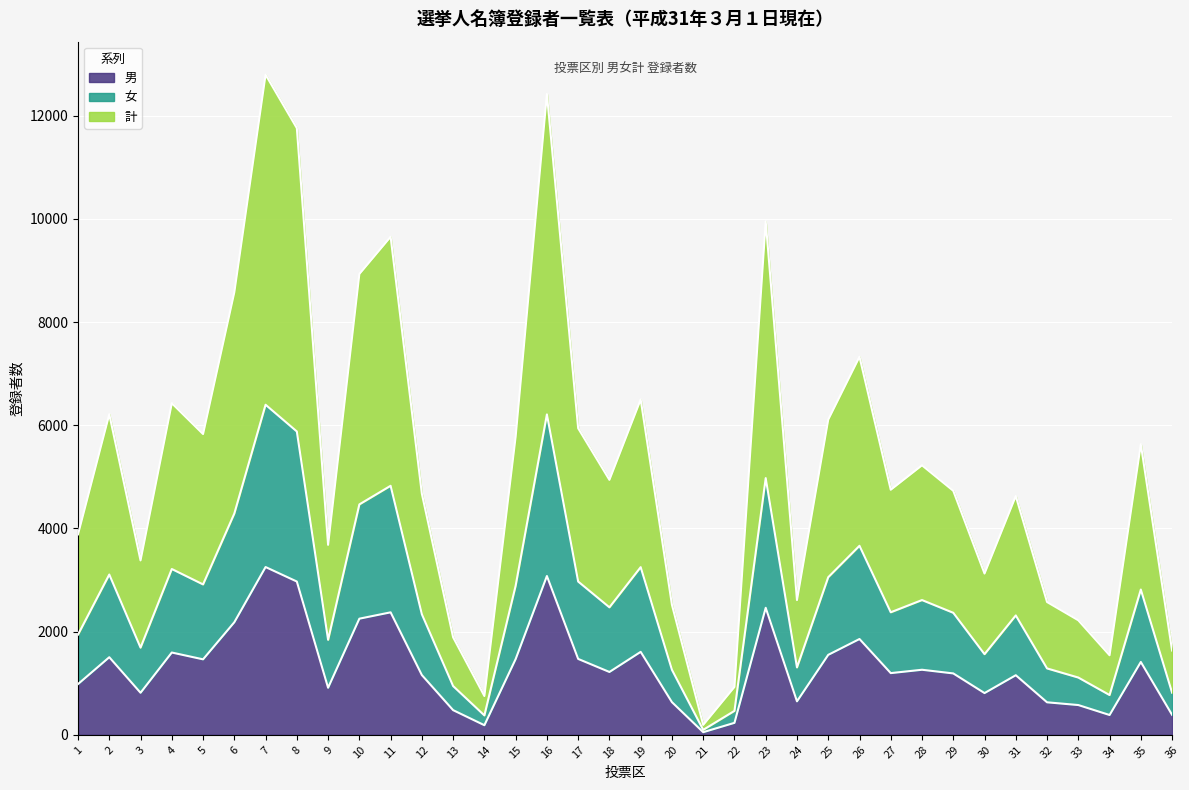

Reading left to right, what are all the values shown in this chart?

男: 984	1504	815	1595	1463	2182	3252	2971	912	2251	2374	1158	478	186	1468	3078	1471	1218	1608	633	51	232	2462	649	1550	1857	1196	1261	1190	809	1155	630	577	384	1412	387
女: 1943	3107	1690	3214	2915	4289	6398	5880	1841	4466	4827	2336	945	376	2890	6211	2971	2471	3250	1260	96	464	4976	1306	3055	3664	2375	2612	2365	1563	2314	1287	1110	771	2816	817
計: 3886	6214	3380	6428	5830	8578	12796	11760	3682	8932	9654	4672	1890	752	5780	12422	5942	4942	6500	2520	192	928	9952	2612	6110	7328	4750	5224	4730	3126	4628	2574	2220	1542	5632	1634